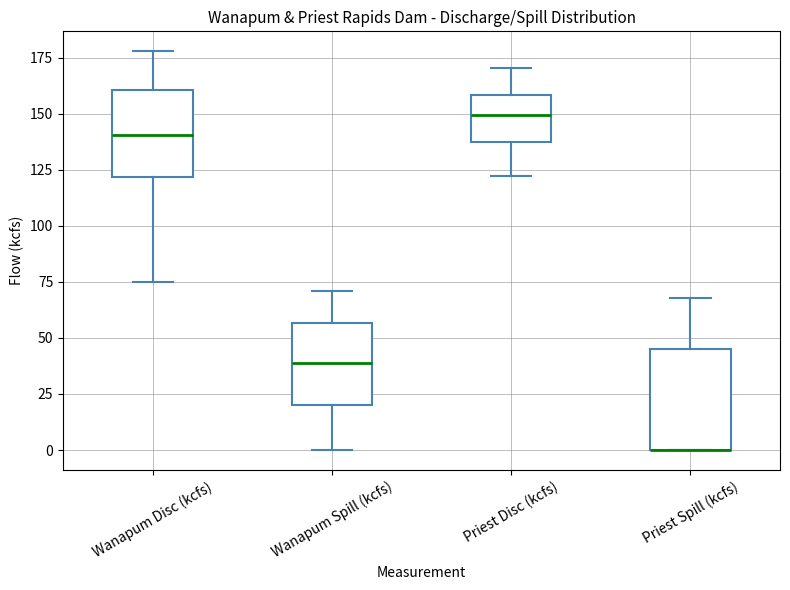

Reading left to right, transcribe this box plot: for each box, give where its median line is, the range the box spans, and where its two whiskers end, as read against the y-axis. The values are not printed on the chart, so give them approximately, as read against the axis.

Wanapum Disc (kcfs): median 140, box 120 to 160, whiskers 75 to 180
Wanapum Spill (kcfs): median 40, box 20 to 55, whiskers 0 to 70
Priest Disc (kcfs): median 150, box 135 to 160, whiskers 120 to 170
Priest Spill (kcfs): median 0 (drawn on the box's lower edge), box 0 to 45, whiskers 0 to 70